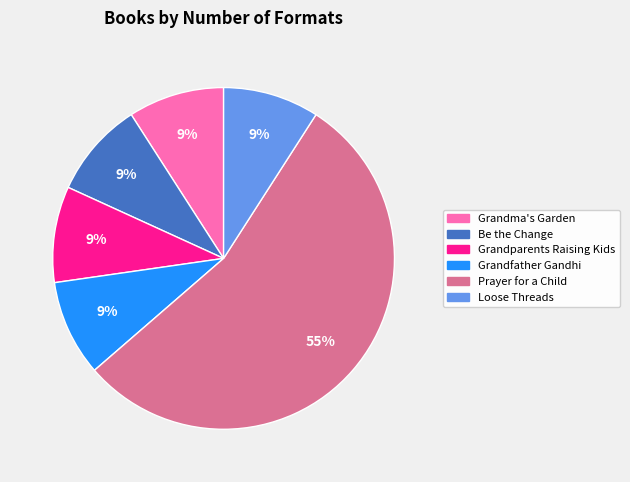

True or false: Grandfather Gandhi accounts for 9% of the total.

True